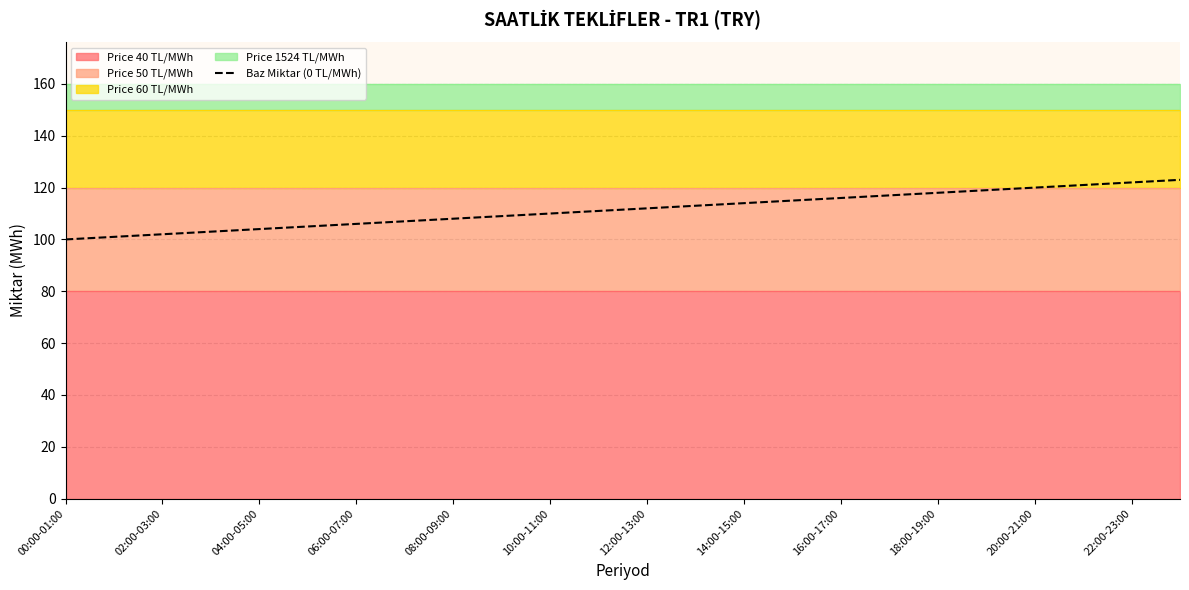

True or false: Baz Miktar (0 TL/MWh) has a value of 110 at 10:00-11:00.

True